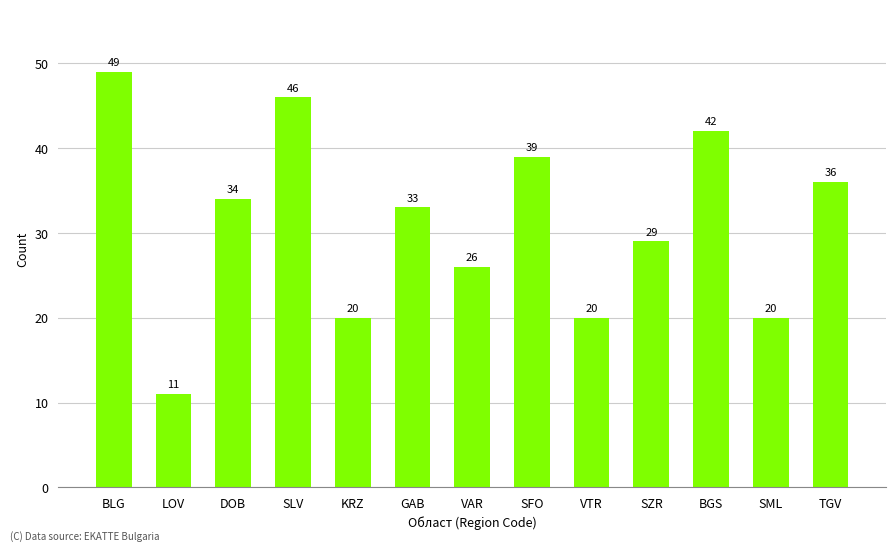

Which label corresponds to the smallest value in the chart?

LOV